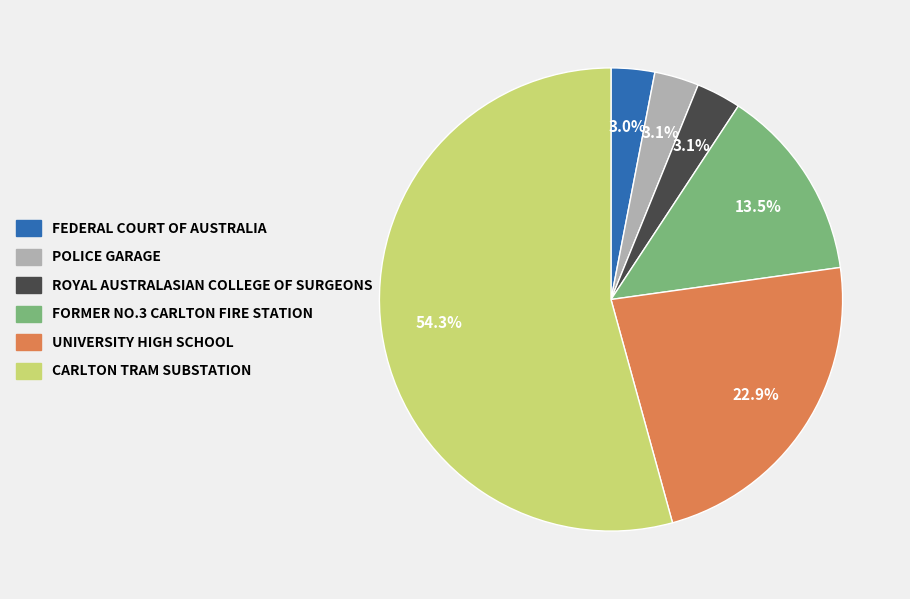

Between POLICE GARAGE and CARLTON TRAM SUBSTATION, which is larger?

CARLTON TRAM SUBSTATION